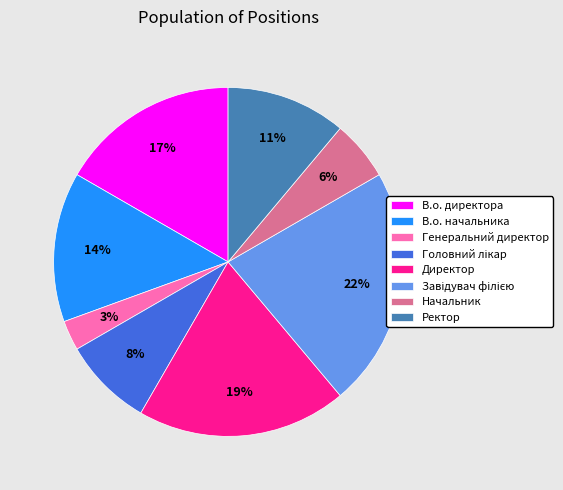

True or false: Ректор accounts for 18% of the total.

False